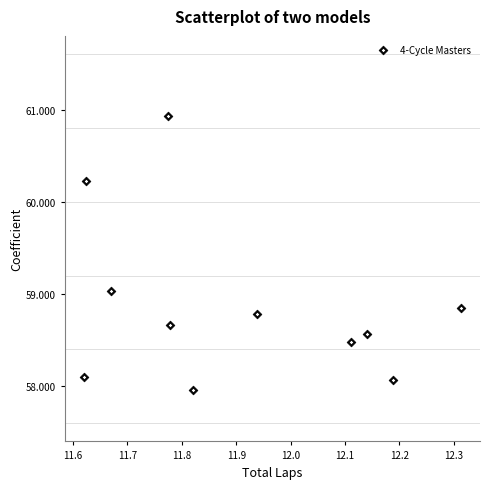

What is the average X value?

11.9